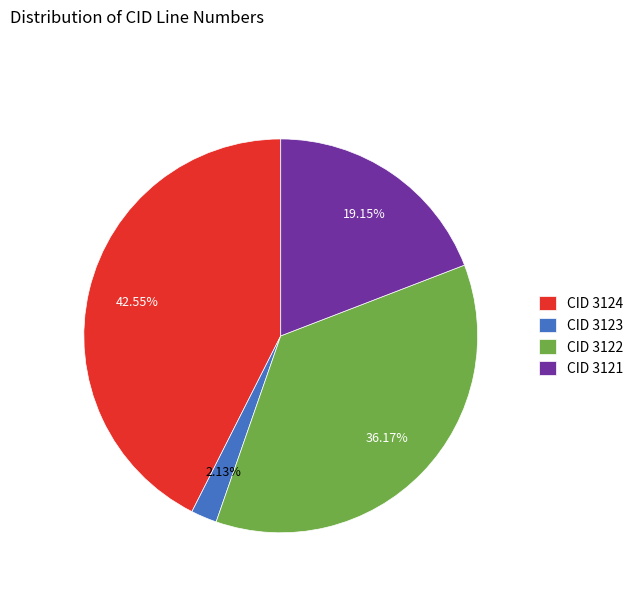

Between CID 3123 and CID 3121, which is larger?

CID 3121